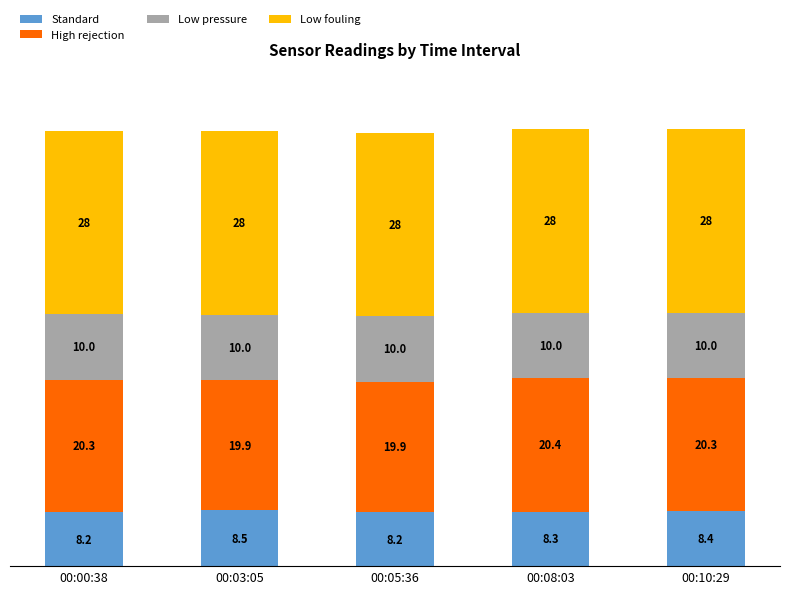

How many categories are shown in the chart?

5